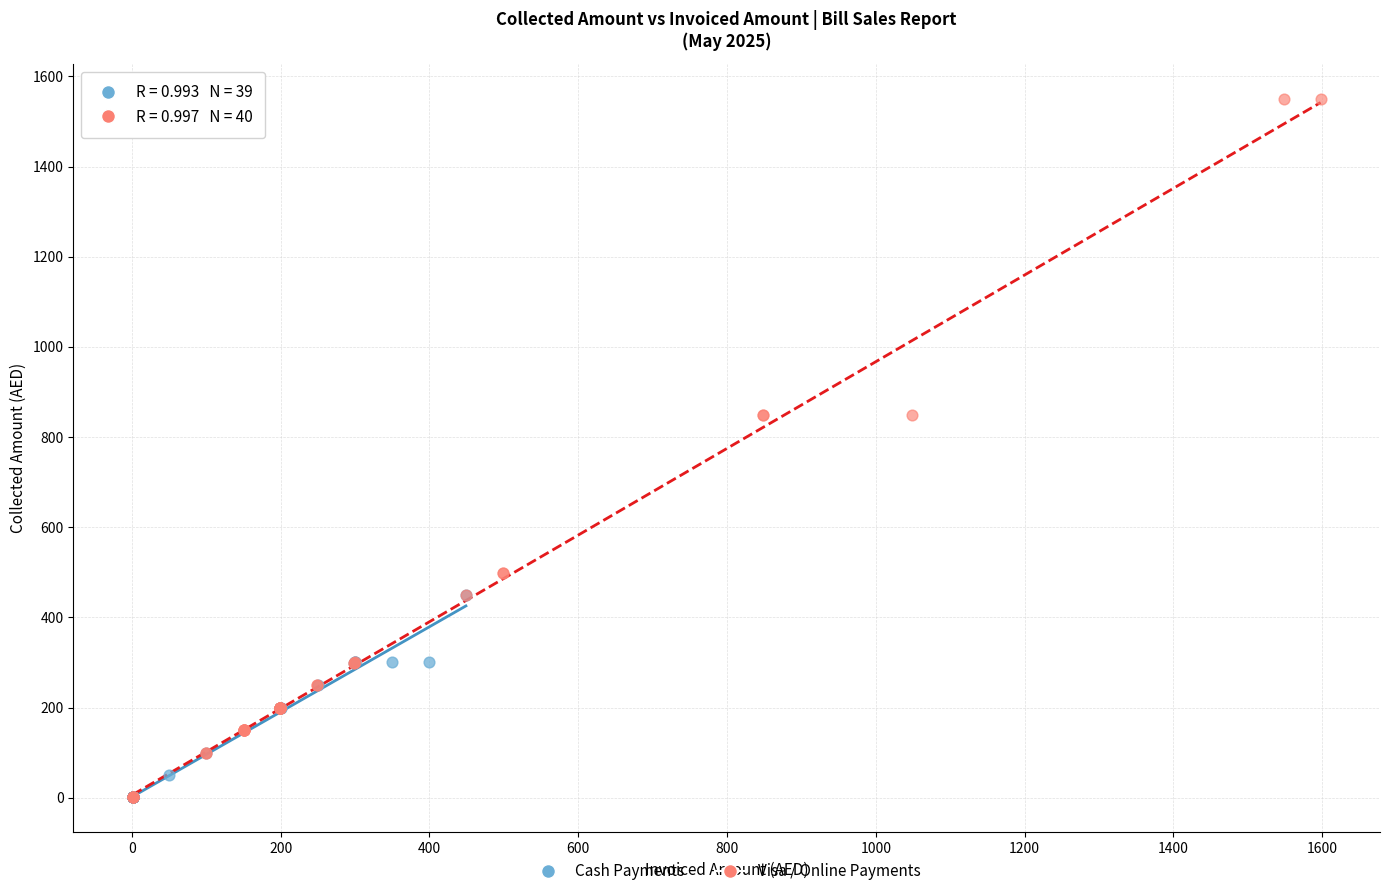

Which series contains the highest Y value?

Visa / Online Payments